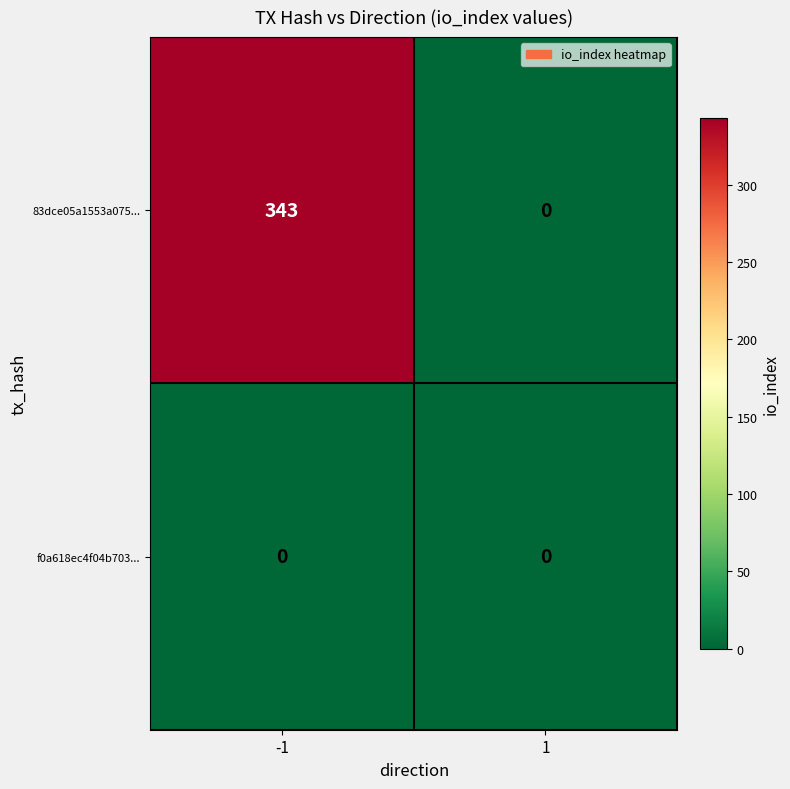

The value of f0a618ec4f04b703... at -1 is 0. True or false?

True